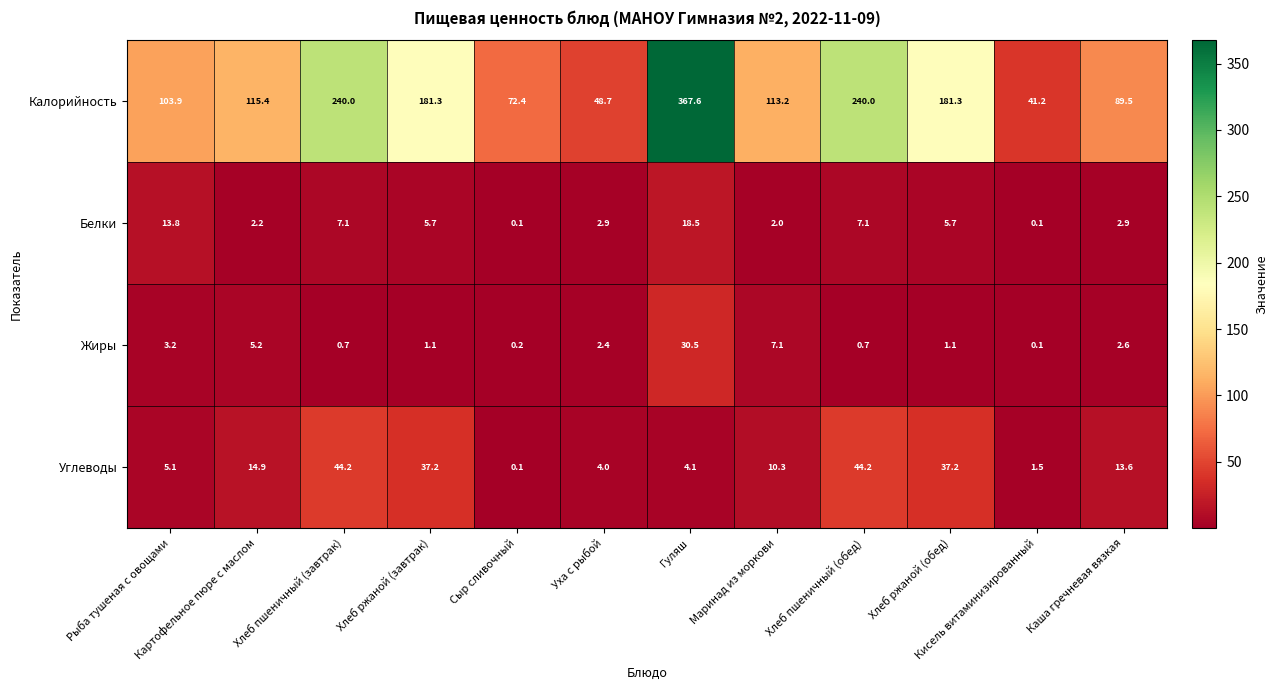

What is the average value of the Углеводы series?

18.0